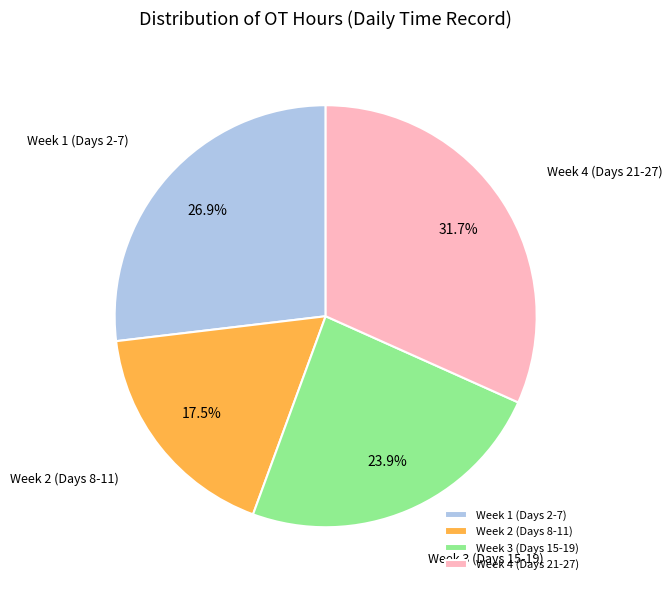

What is the ratio of the value at Week 1 (Days 2-7) to the value at Week 4 (Days 21-27)?

0.8